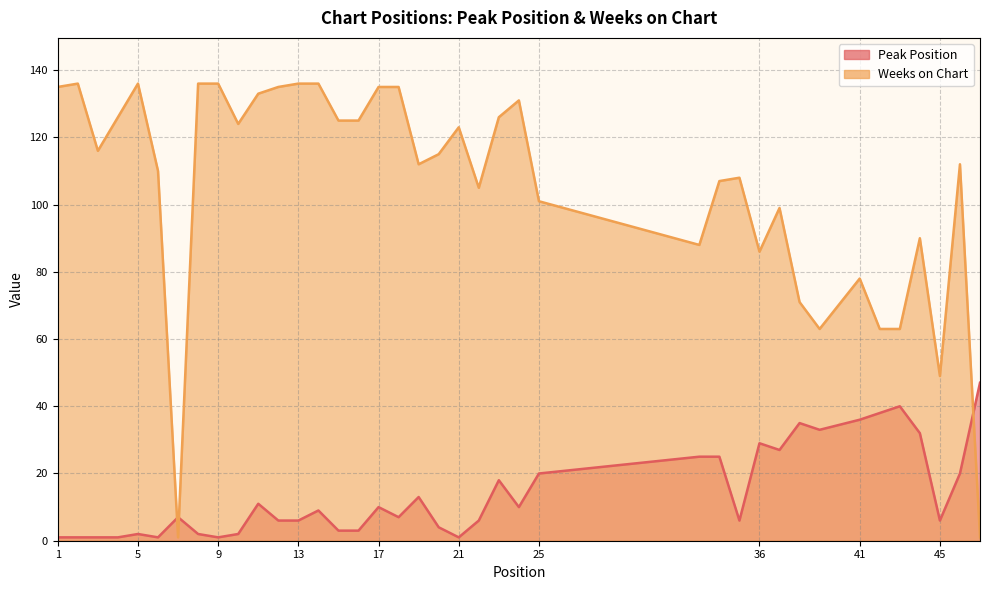

True or false: Weeks on Chart has more than 1 interior local peaks.

True